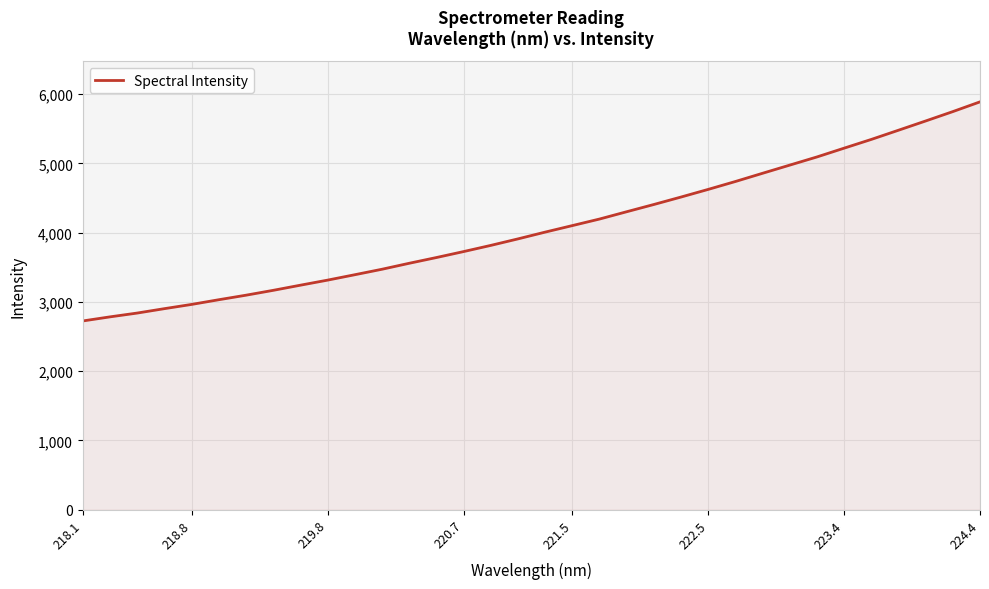

What is the greatest value displayed?

5889.8